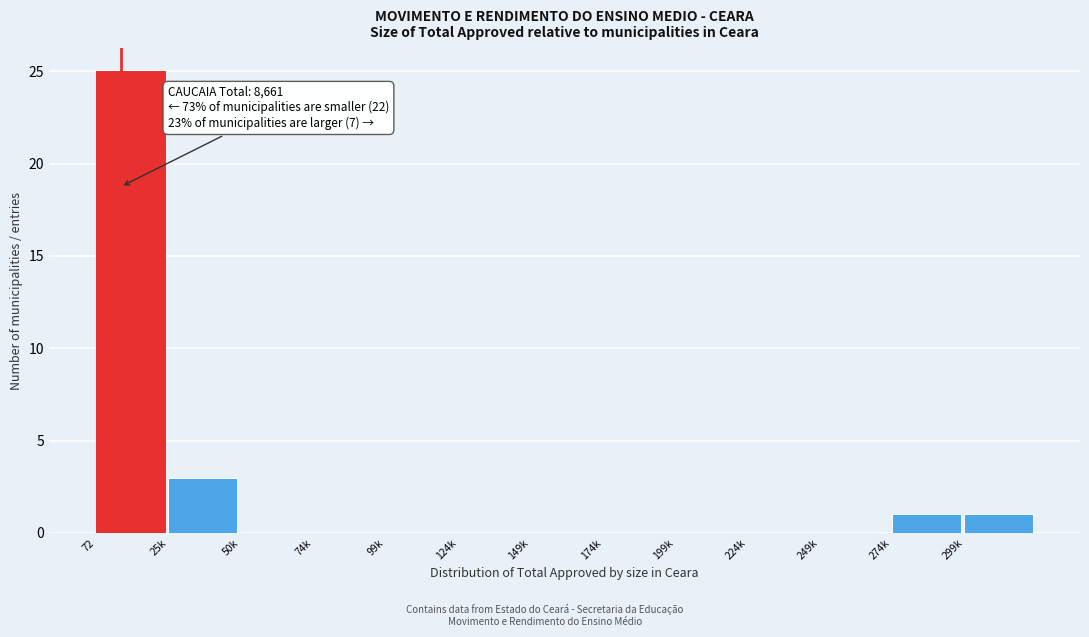

Reading left to right, transcribe all the data shown in this chart.

72=25	25k=3	50k=0	74k=0	99k=0	124k=0	149k=0	174k=0	199k=0	224k=0	249k=0	274k=1	299k=1